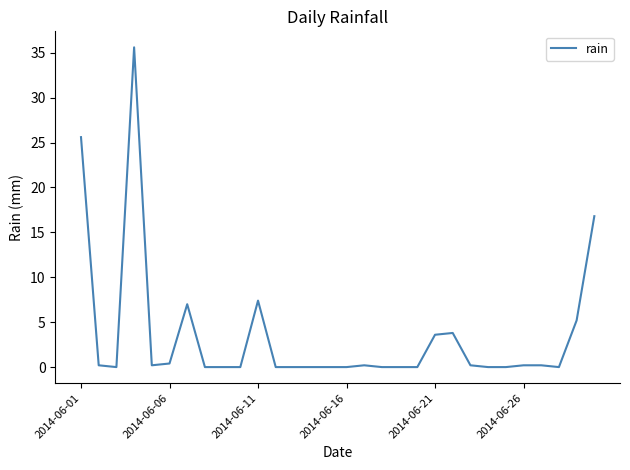

What is the greatest value displayed?

35.6